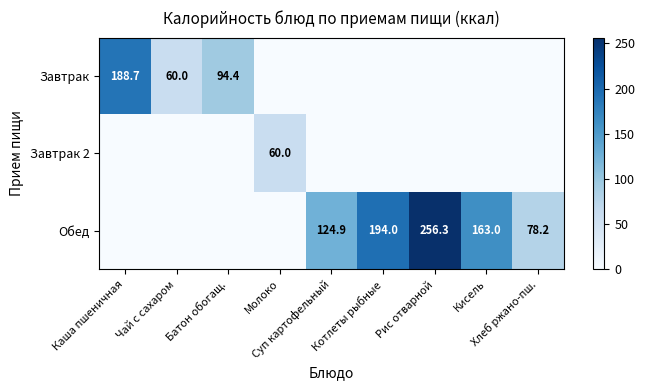

What is the total value across all series at Батон обогащ.?

94.4